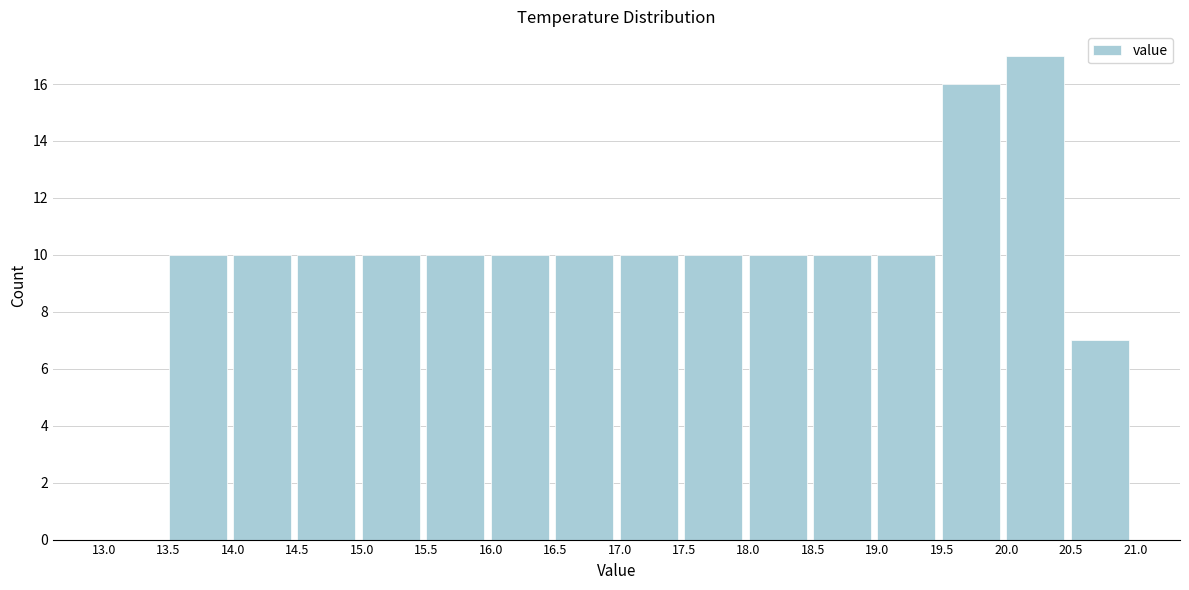

Over which range of the x-axis is the bar tallest?

20.0 to 20.5